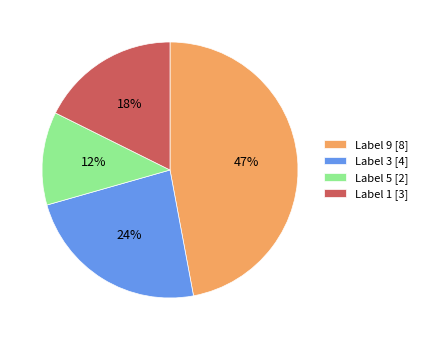

Is there a majority slice in this chart?

No